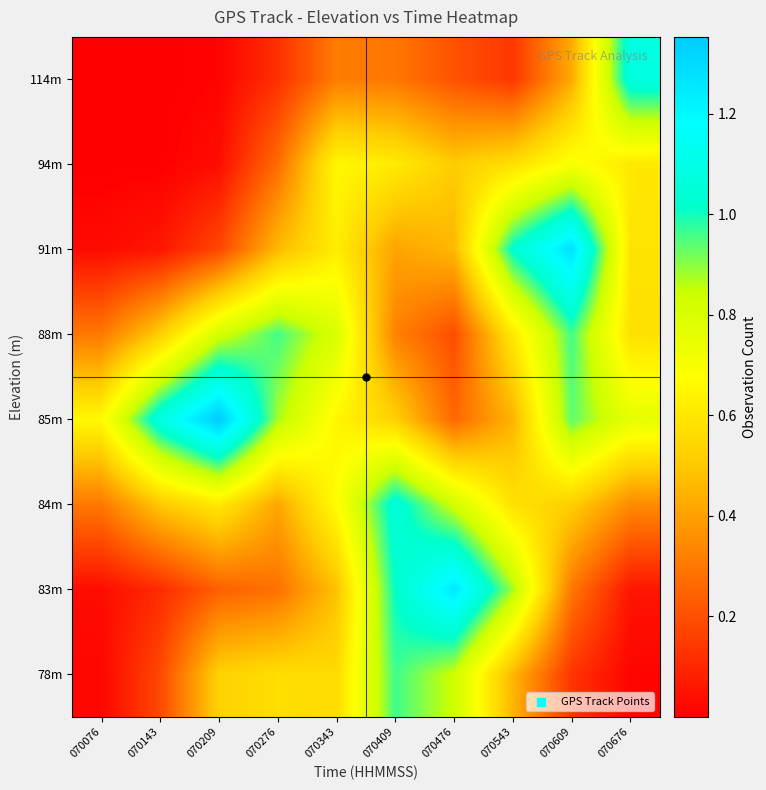

Between 070143 and 070476, which is larger?

070476